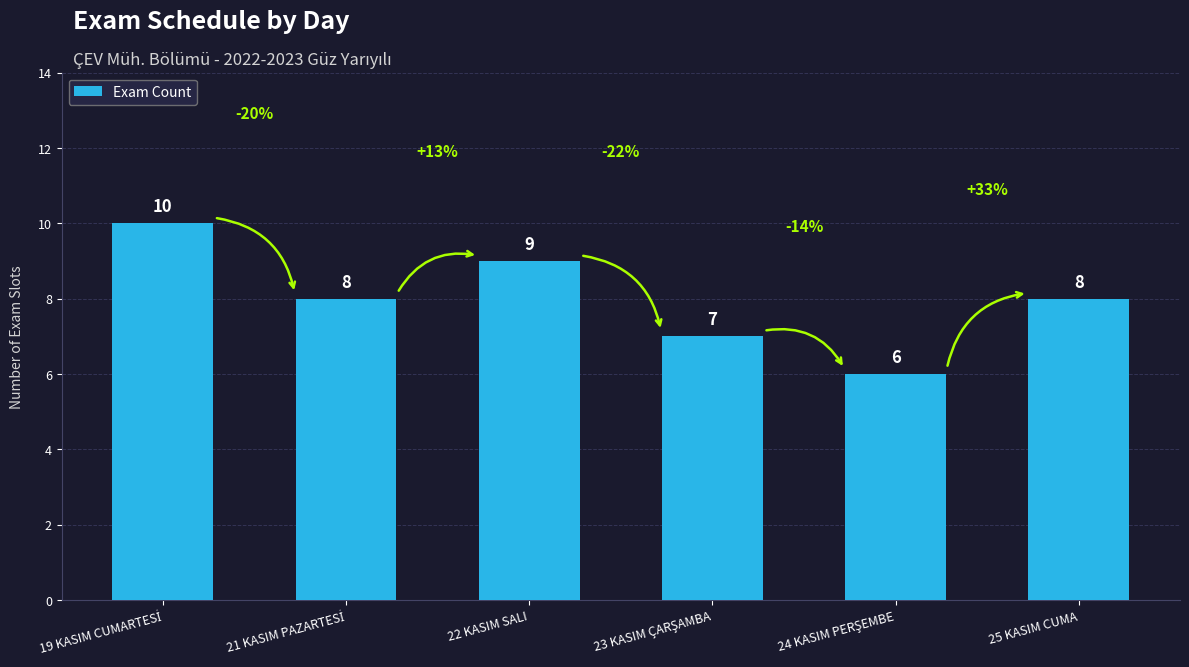

What is the label of the 1st bar from the right?

25 KASIM CUMA